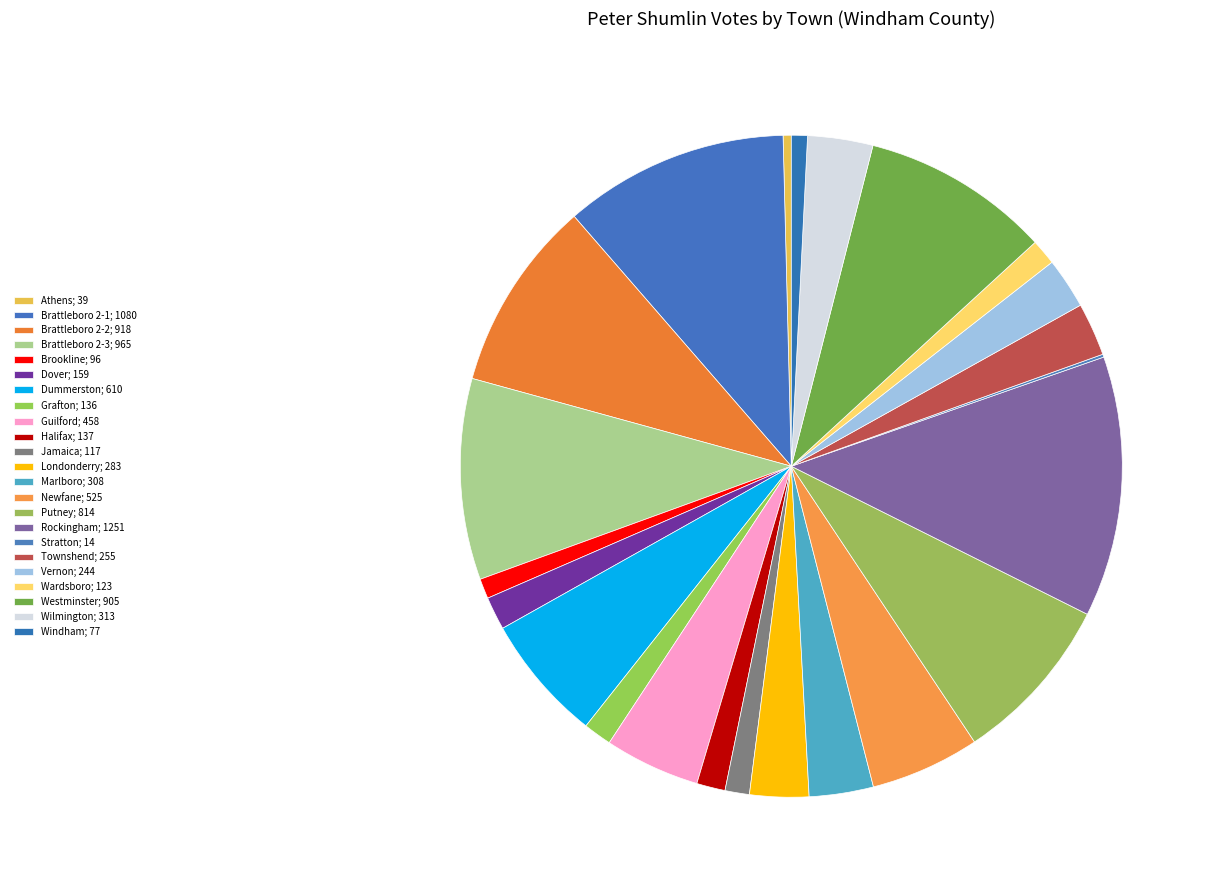

Which category has the biggest portion of the pie?

Rockingham